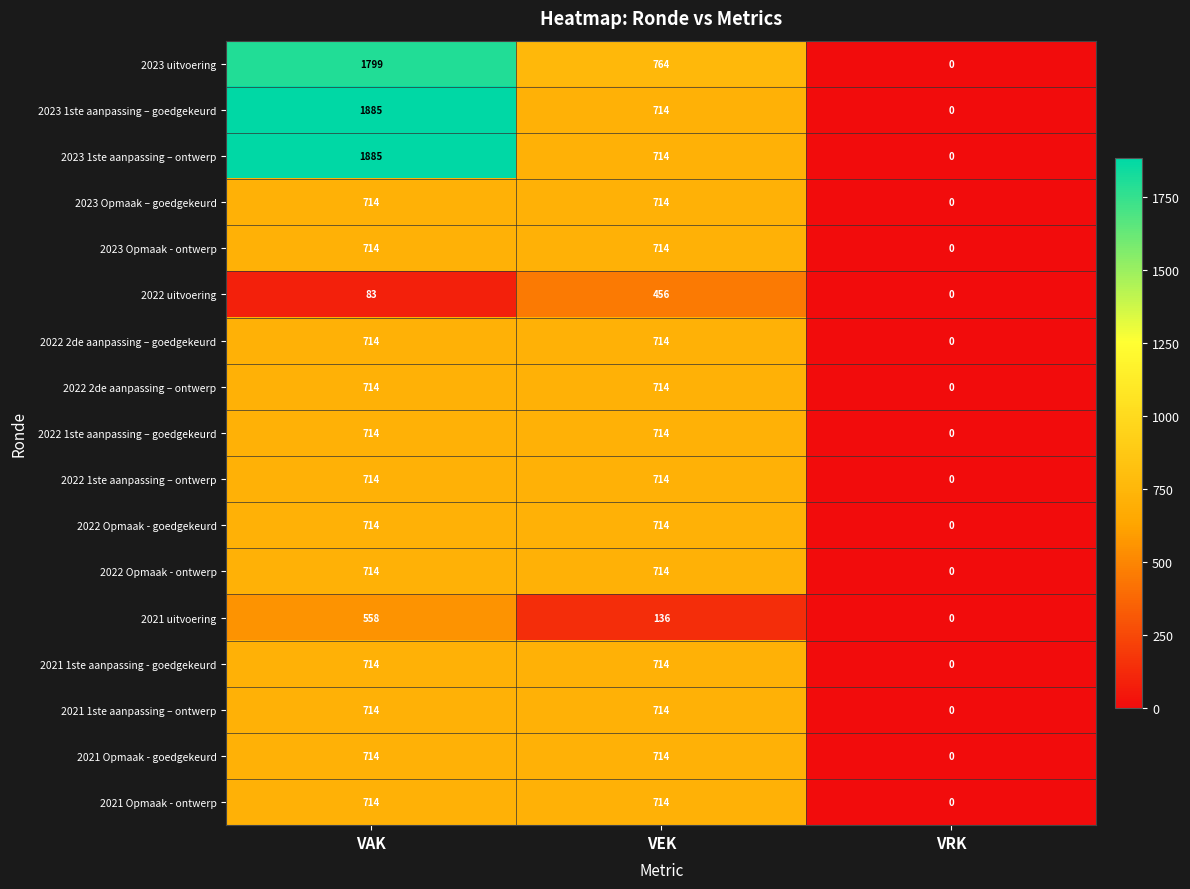

The 2022 2de aanpassing – goedgekeurd series shows 1209 at VEK. True or false?

False